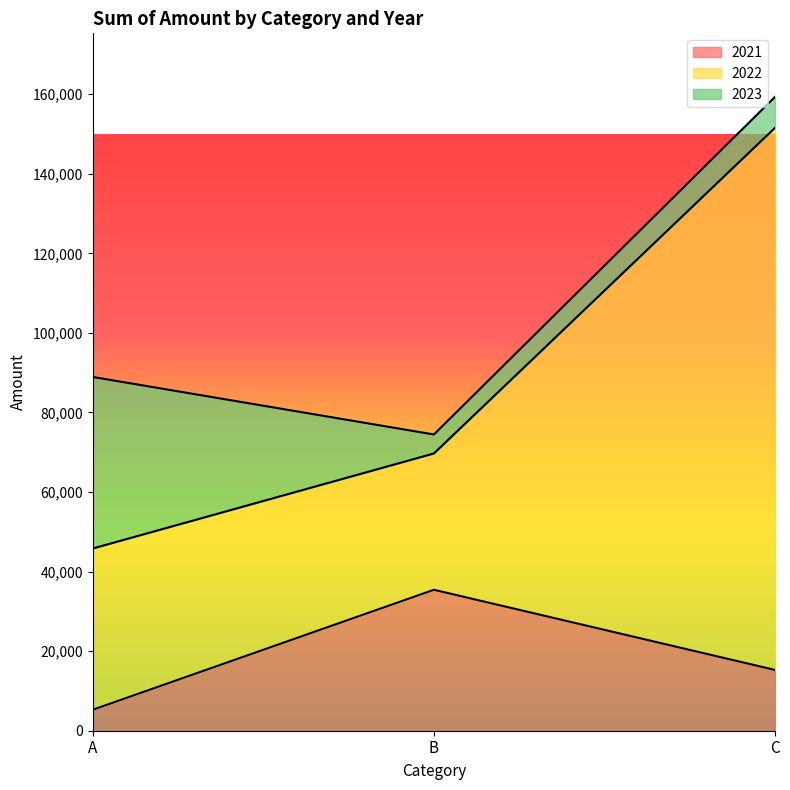

At which category is the sum across all series the highest?

C